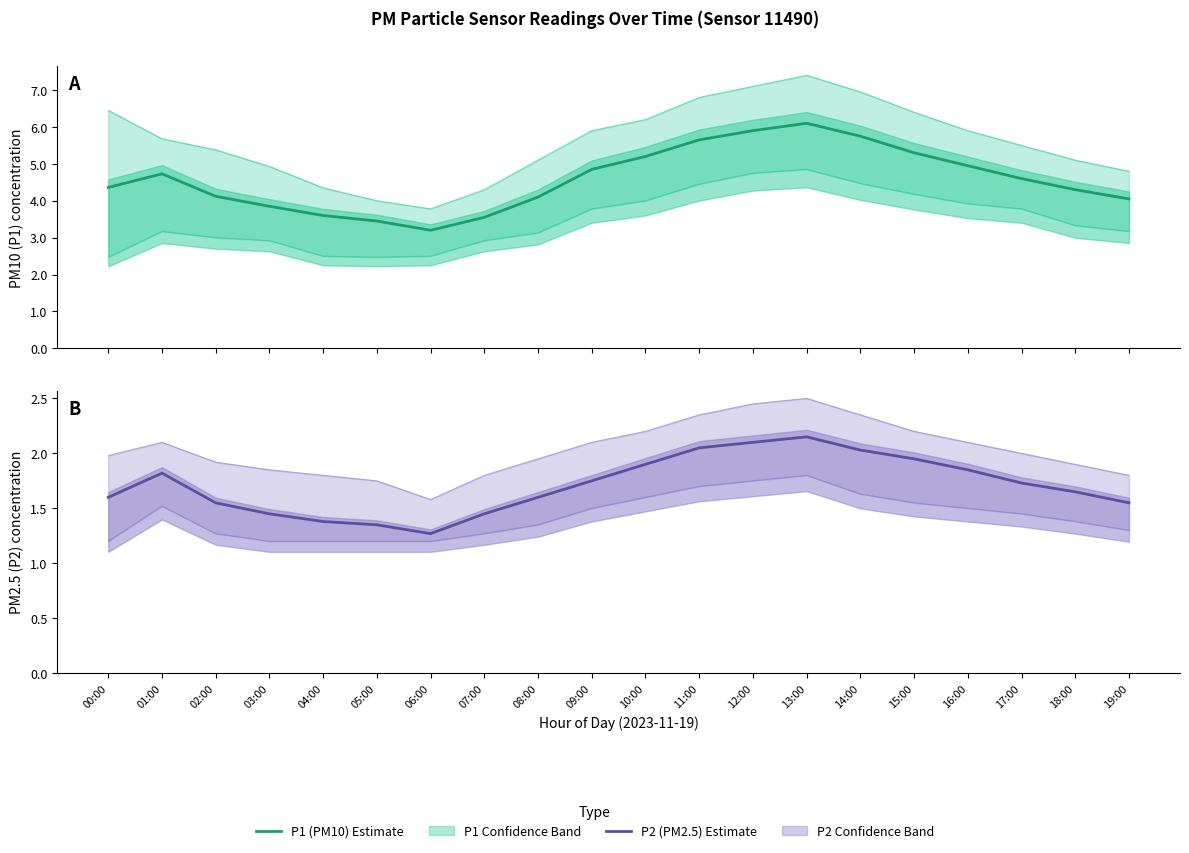

The P2 (PM2.5) estimate series shows 2.0 at 11:00. True or false?

True